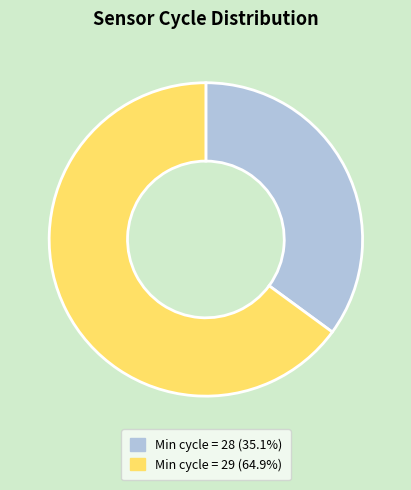

Is the sum of Min cycle = 28 (35.1%) and Min cycle = 29 (64.9%) greater than half?

Yes